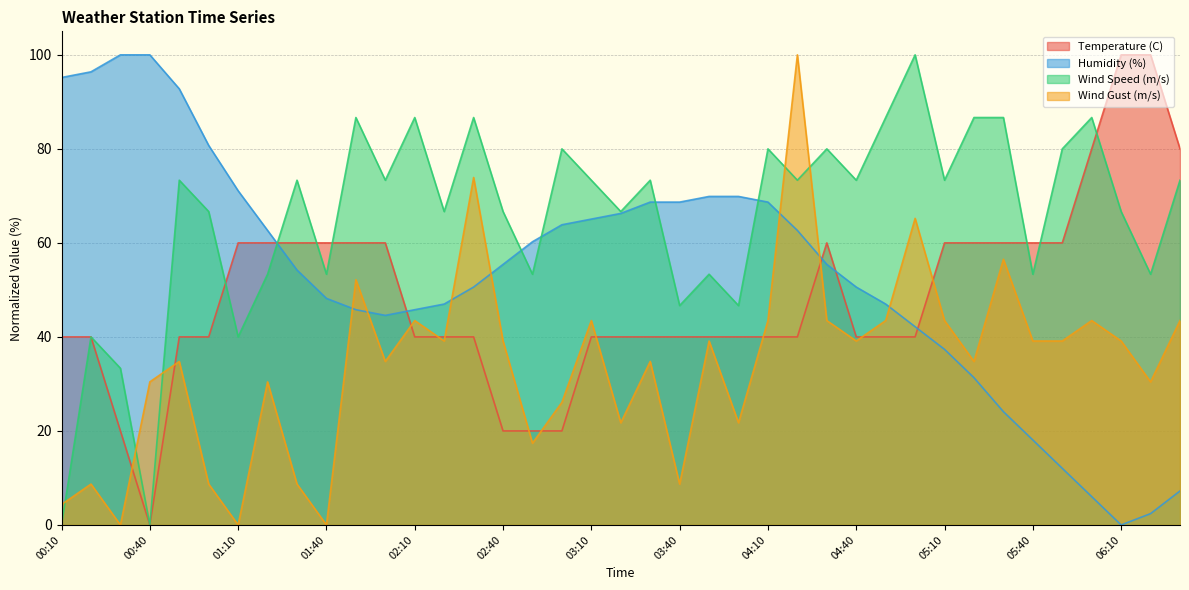

At which label is Wind Gust (m/s) closest to 50?

01:50